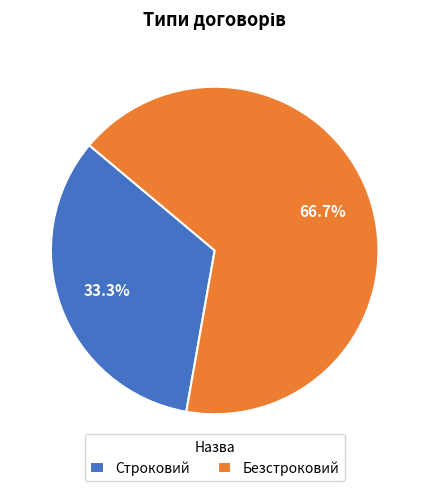

To the nearest percent, what portion does Безстроковий represent?

67%